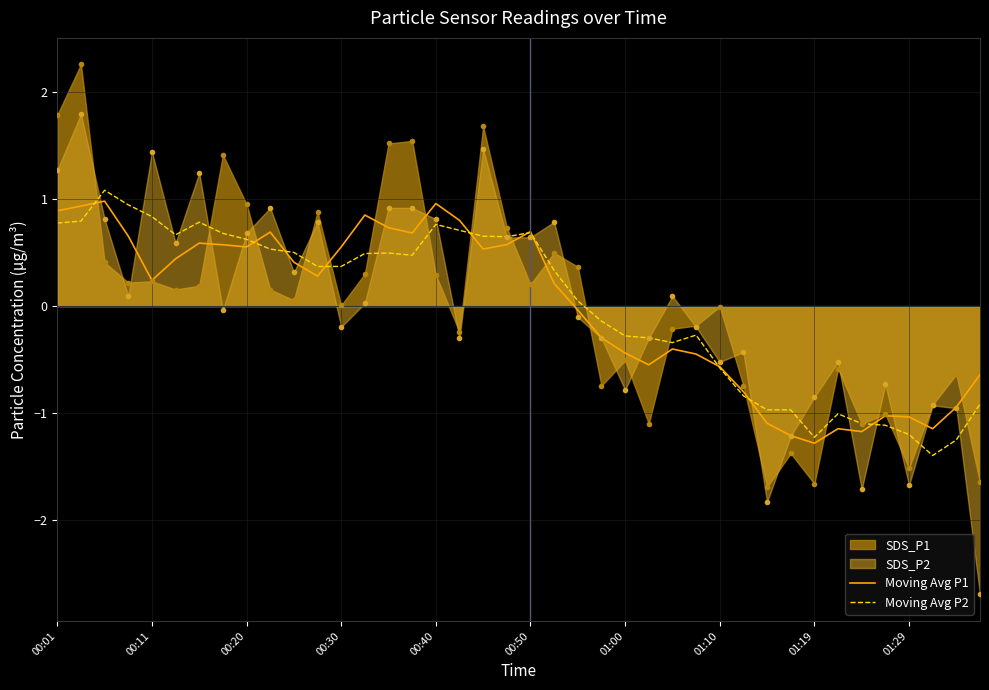

What is the maximum value shown in the chart?

2.3